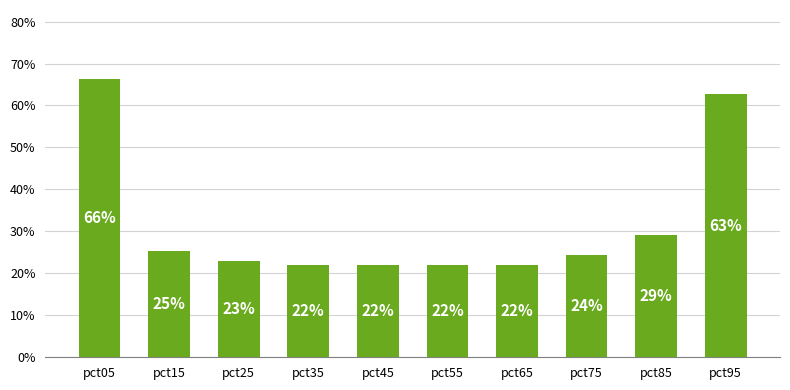

Which label corresponds to the largest value in the chart?

pct05